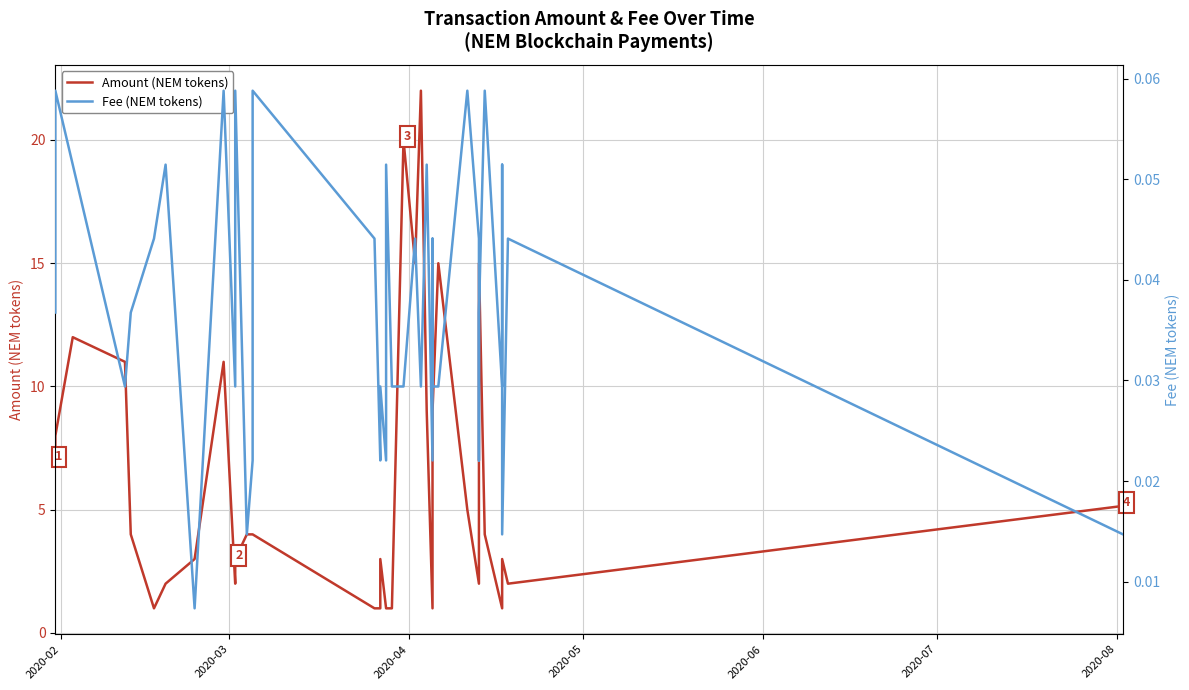

At how many categories does at least one series exceed 3?

21